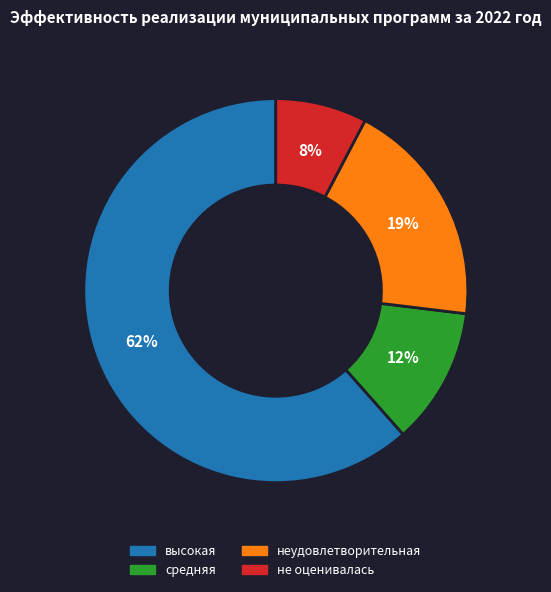

To the nearest percent, what is the difference between the не оценивалась and средняя slice percentages?

4%